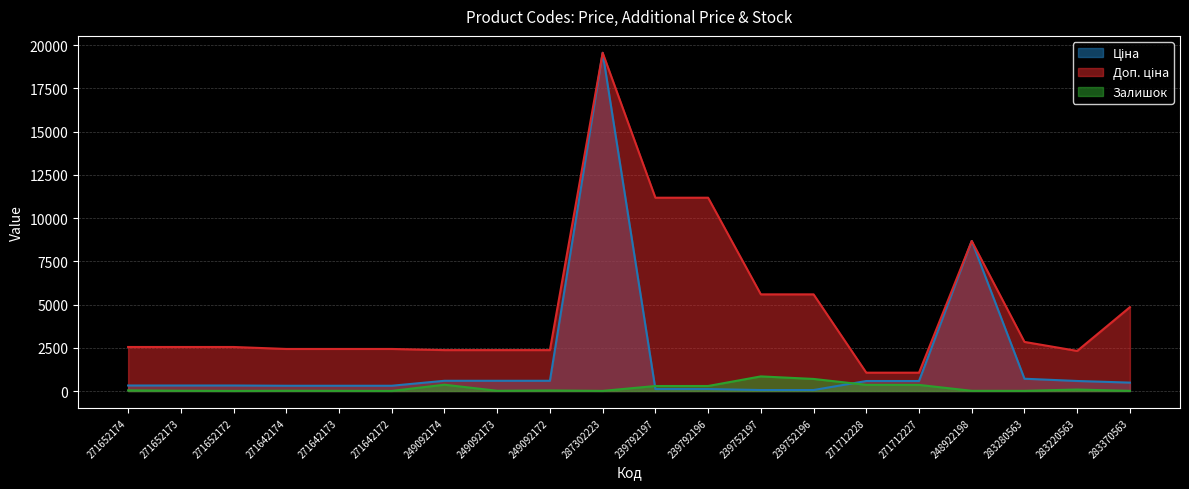

Reading left to right, list all the values displayed in this chart.

Ціна: 318.3	318.3	318.3	304.1	304.1	304.1	591.6	591.6	591.6	19564.9	111.8	111.8	55.9	55.9	578.1	578.1	8679.5	710.0	579.8	485.1
Доп. ціна: 2546.4	2546.4	2546.4	2432.8	2432.8	2432.8	2366.5	2366.5	2366.5	19564.9	11182.0	11182.0	5591.0	5591.0	1060.0	1060.0	8679.5	2839.8	2319.2	4851.4
Залишок: 38.0	15.0	5.0	14.0	10.0	5.0	365.0	14.0	33.0	7.0	289.0	290.0	845.0	698.0	357.0	353.0	11.0	9.0	86.0	9.0